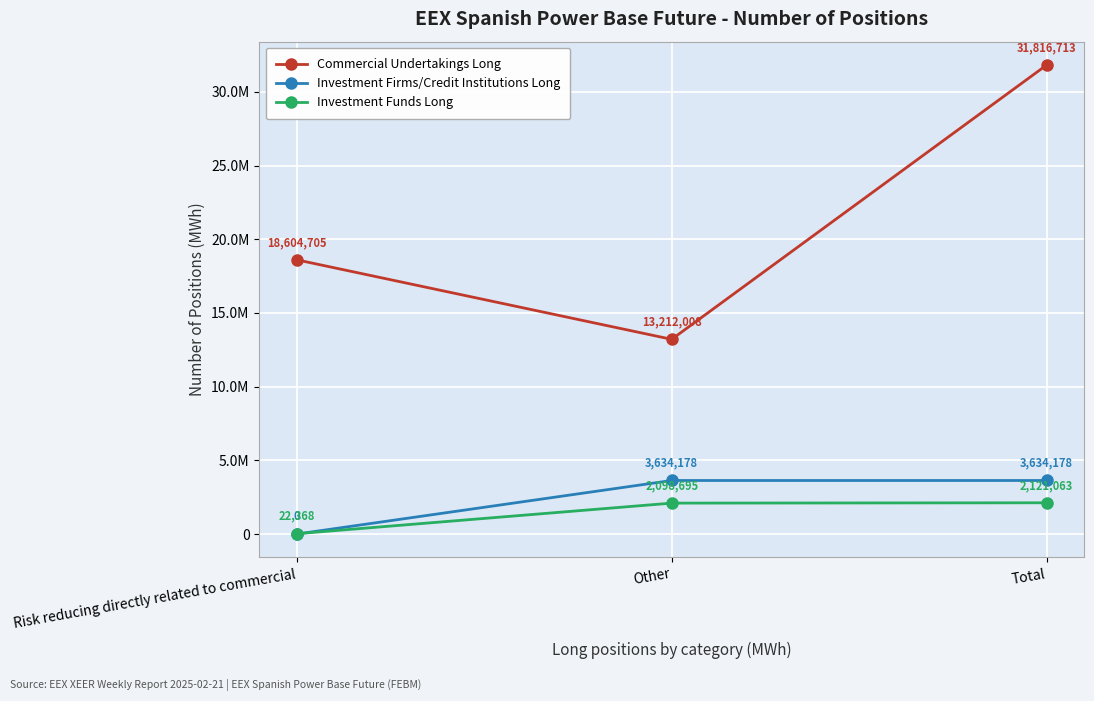

List the labels in order of Commercial Undertakings Long value, smallest first.

Other, Risk reducing directly related to commercial, Total